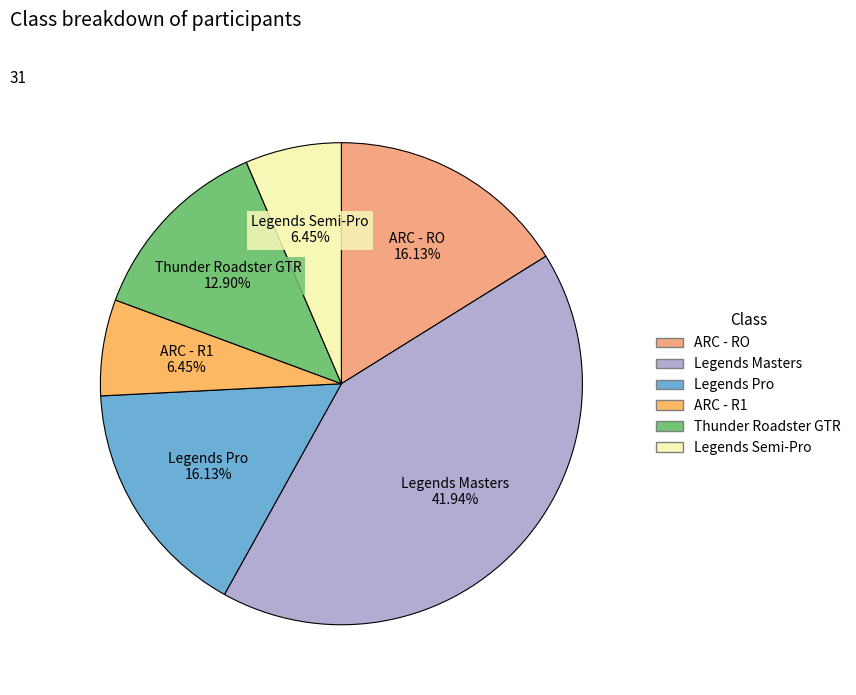

Count the number of slices in the pie.

6